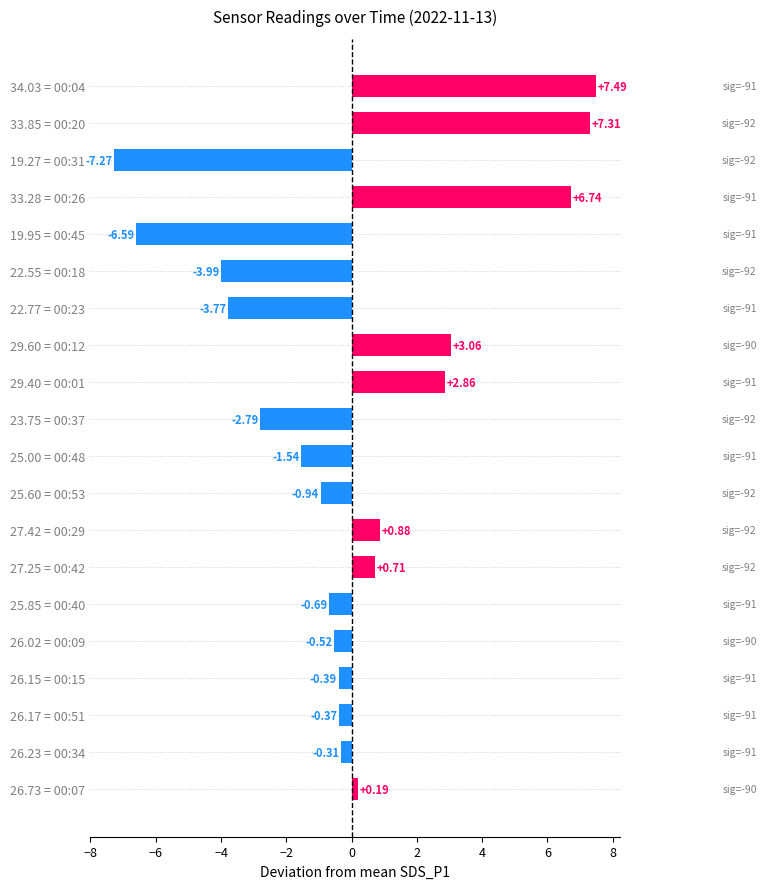

What is the difference between the maximum and second lowest values?

14.1